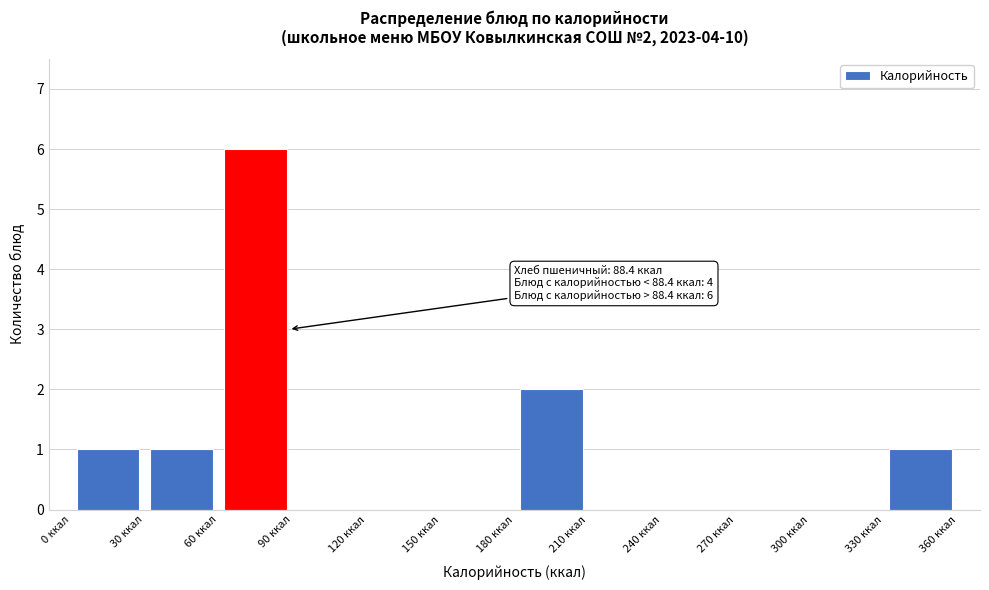

Which range on the x-axis has the tallest bar?

60 to 90